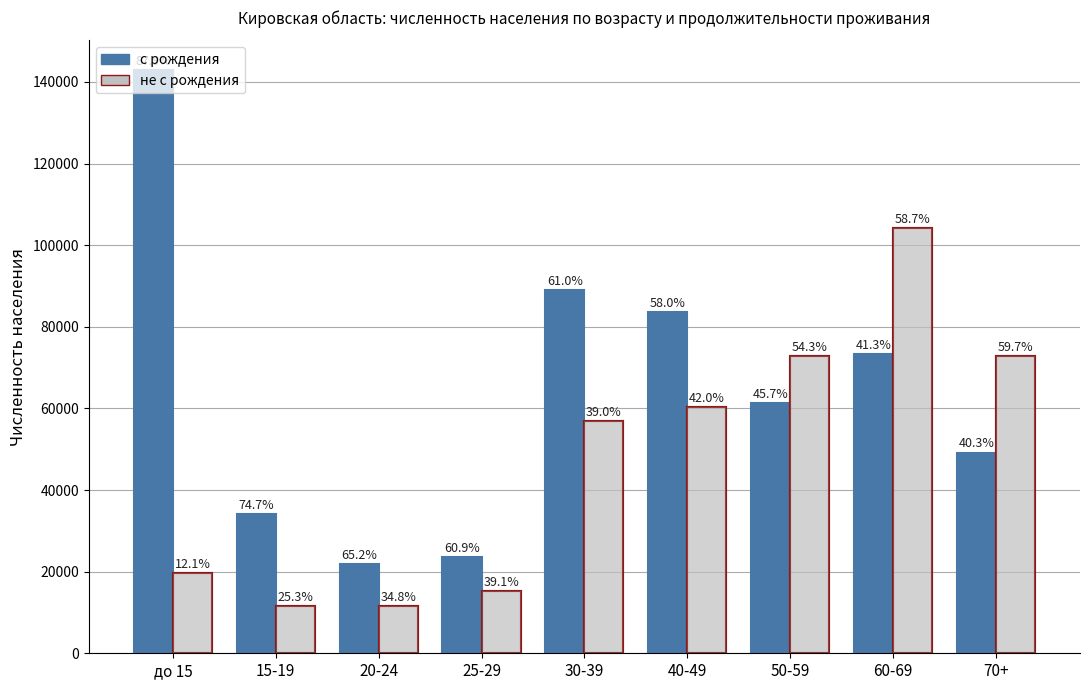

Is the value of не с рождения at 70+ greater than the value of с рождения at 20-24?

Yes